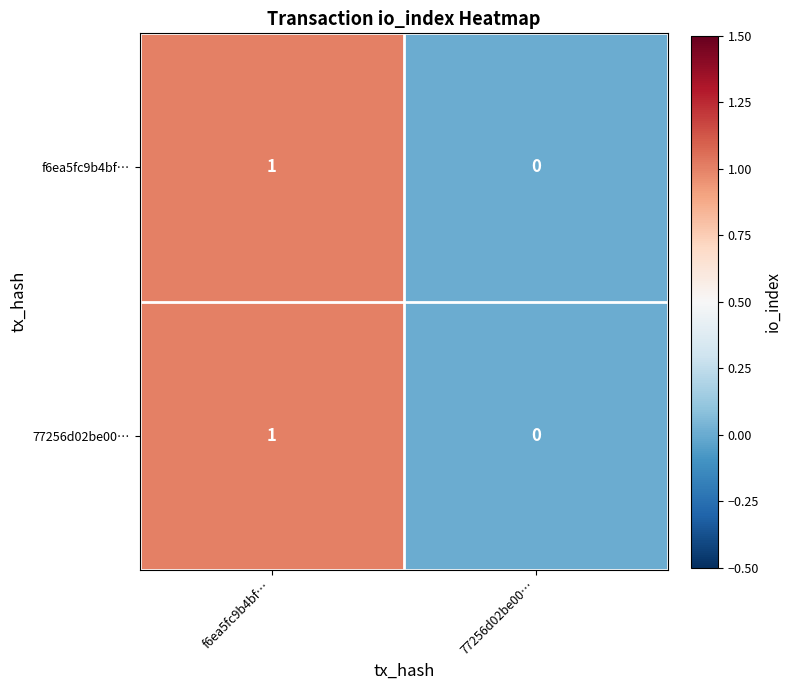

Is it true that 77256d02be00… equals 0 at 77256d02be00…?

True